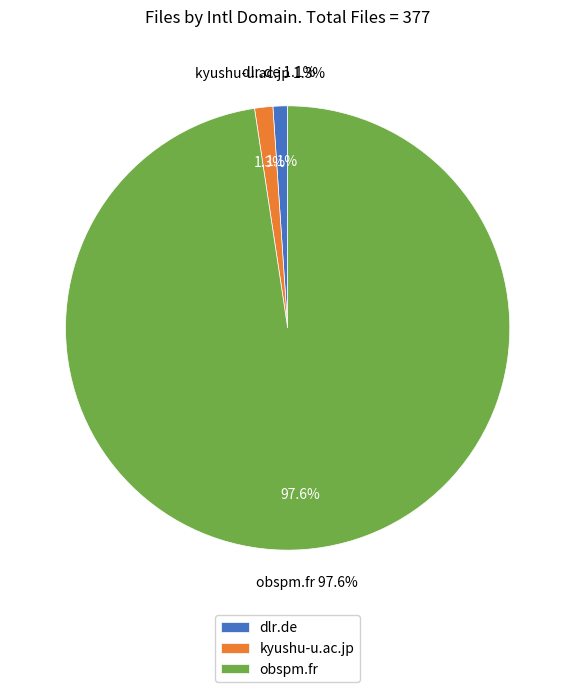

True or false: obspm.fr accounts for 88% of the total.

False